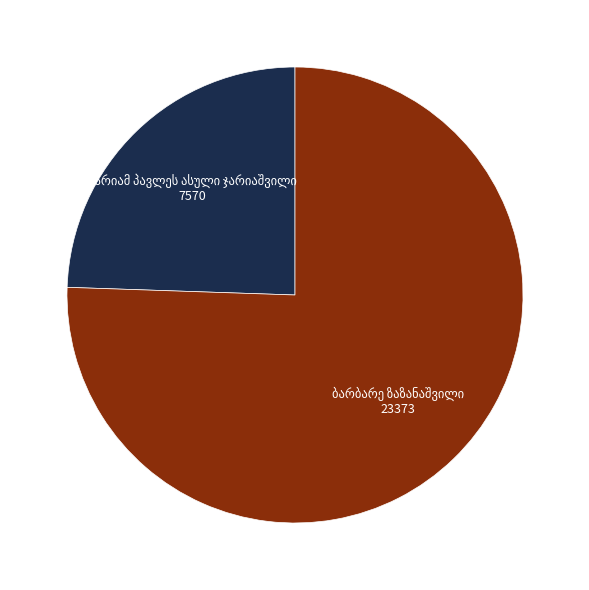

Is there a majority slice in this chart?

Yes